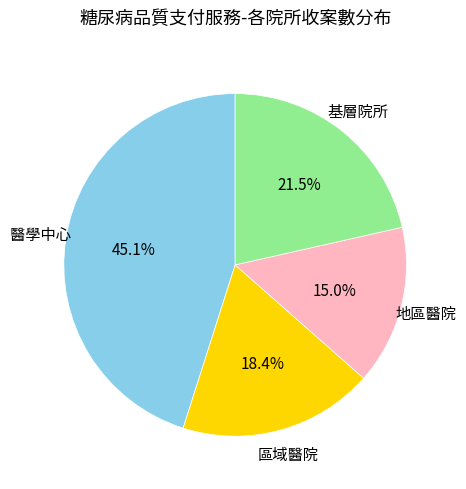

Is there a majority slice in this chart?

No